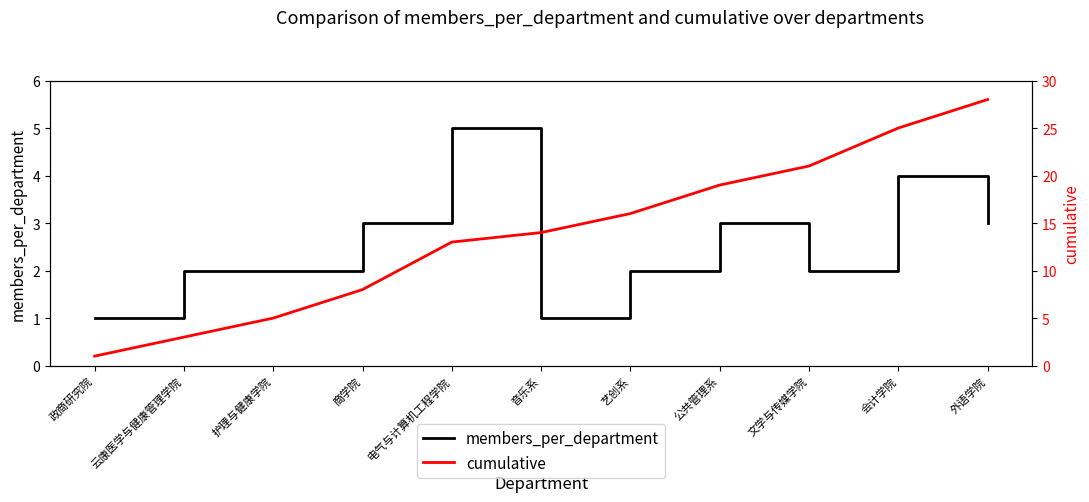

Reading left to right, what are all the values shown in this chart?

members_per_department: 1	2	2	3	5	1	2	3	2	4	3
cumulative: 1	3	5	8	13	14	16	19	21	25	28